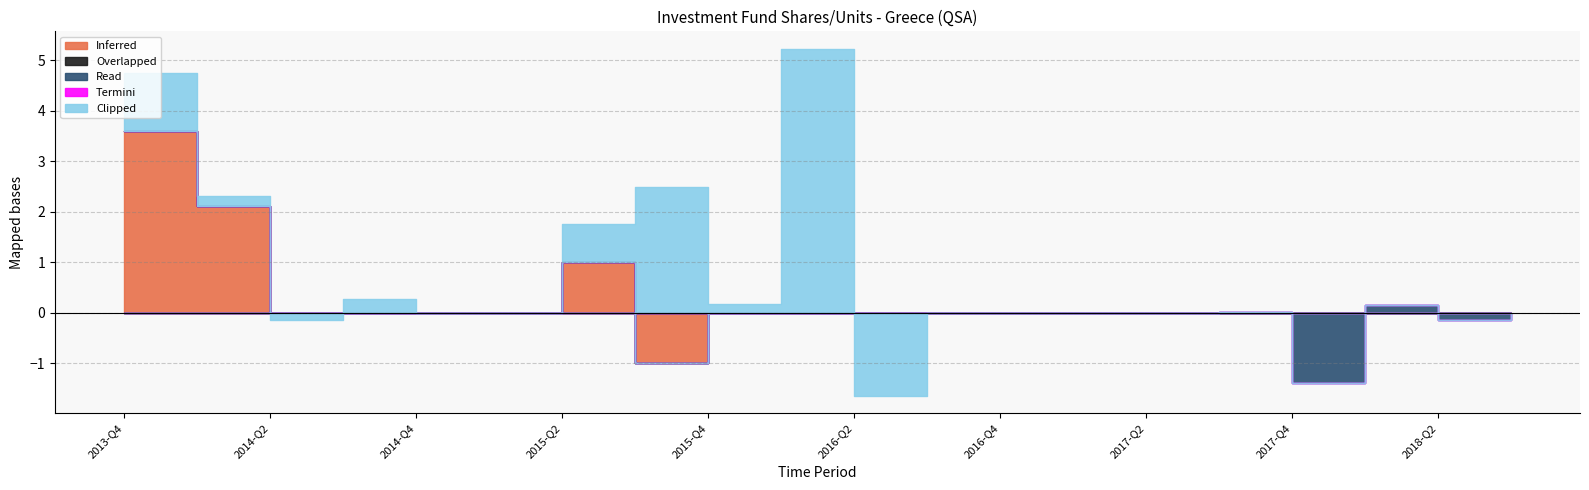

True or false: Inferred and Read cross at least once.

True